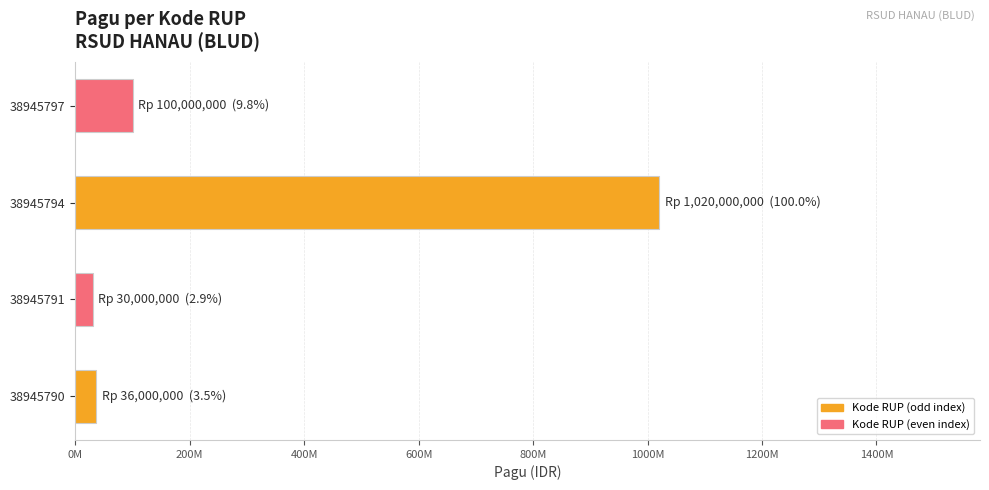

What is the sum of all values?

1186000000